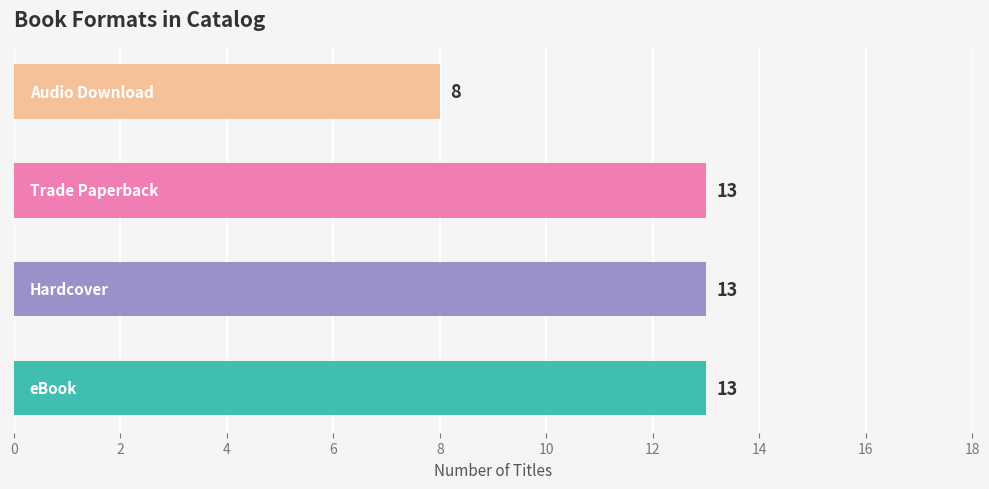

Count the values in the range 13 to 14.

3